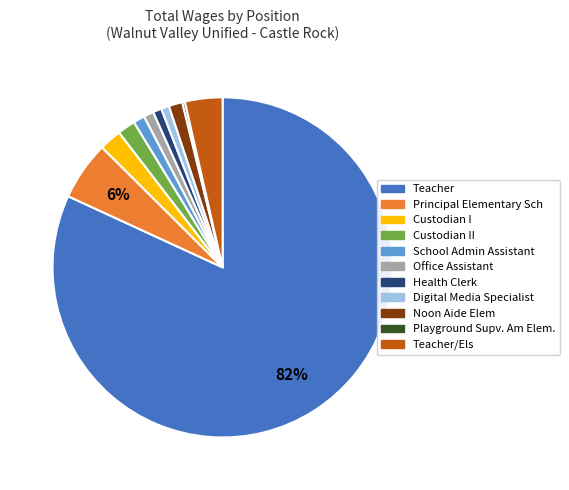

To the nearest percent, what is the average slice percentage?

9%